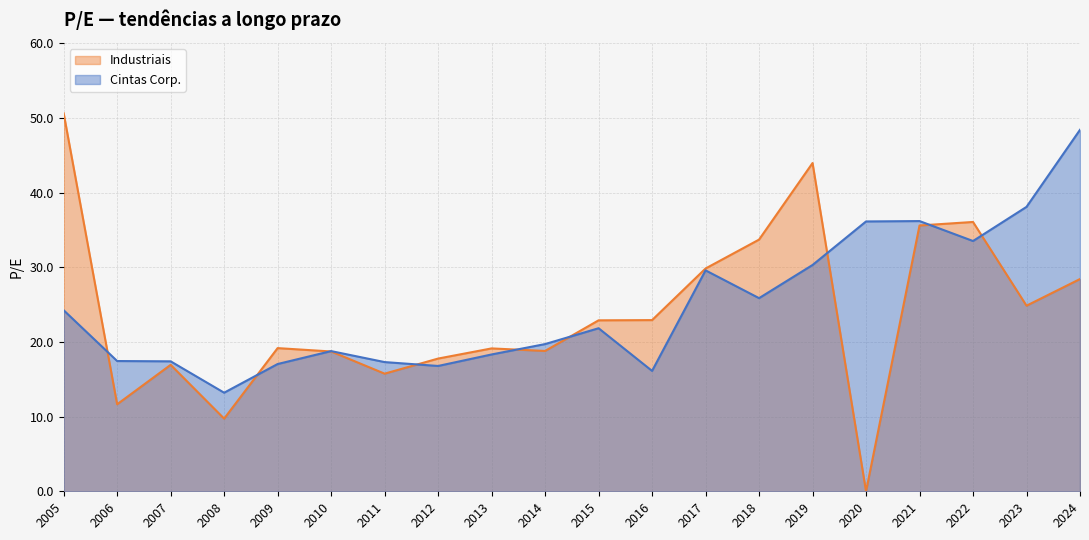

What is the total value across all series at 2022?

69.6